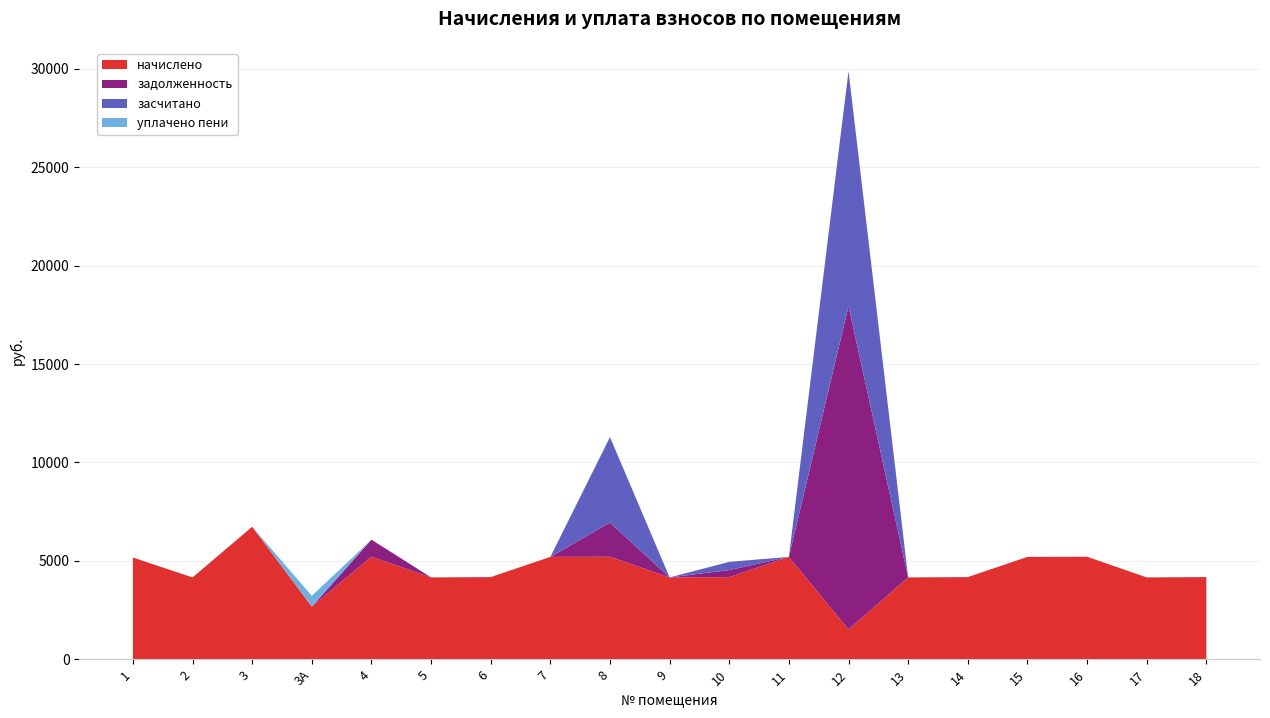

Reading left to right, list all the values displayed in this chart.

начислено: 1=5166.7	2=4156.6	3=6731.6	3А=2674.4	4=5208.1	5=4156.6	6=4173.1	7=5199.8	8=5208.1	9=4156.6	10=4173.1	11=5199.8	12=1511.6	13=4156.6	14=4173.1	15=5199.8	16=5208.1	17=4156.6	18=4173.1
задолженность: 1=0.0	2=0.0	3=0.0	3А=0.0	4=868.0	5=0.0	6=0.0	7=0.0	8=1736.0	9=0.0	10=356.8	11=0.0	12=16432.7	13=0.0	14=0.0	15=0.0	16=0.0	17=0.0	18=0.0
засчитано: 1=0.0	2=0.0	3=0.0	3А=0.0	4=0.0	5=0.0	6=0.0	7=0.0	8=4340.1	9=0.0	10=417.3	11=0.0	12=11949.5	13=0.0	14=0.0	15=0.0	16=0.0	17=0.0	18=0.0
уплачено пени: 1=0.0	2=0.0	3=0.0	3А=548.7	4=0.0	5=0.0	6=0.0	7=0.0	8=17.6	9=0.0	10=0.0	11=0.0	12=0.0	13=0.0	14=0.0	15=0.0	16=0.0	17=0.0	18=0.0